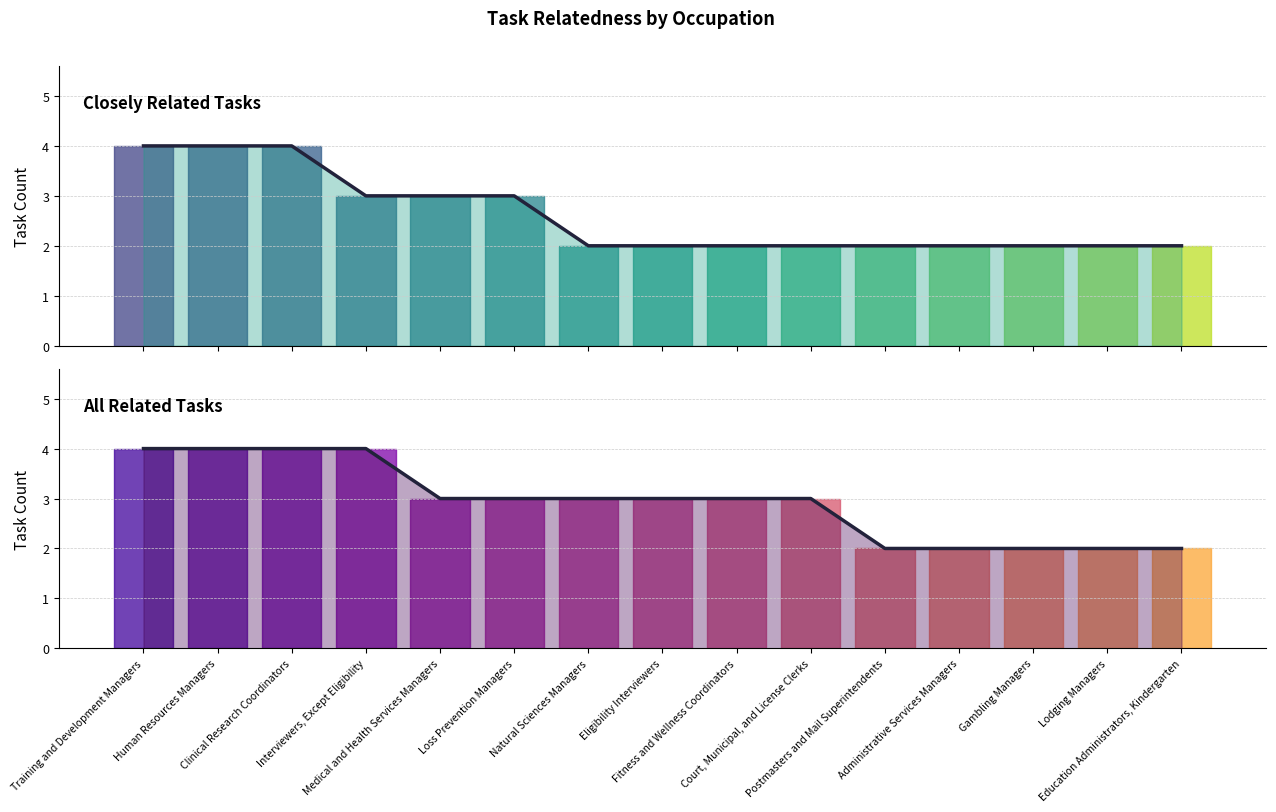

True or false: Closely Related Tasks (line) and All Related Tasks (line) cross at least once.

False